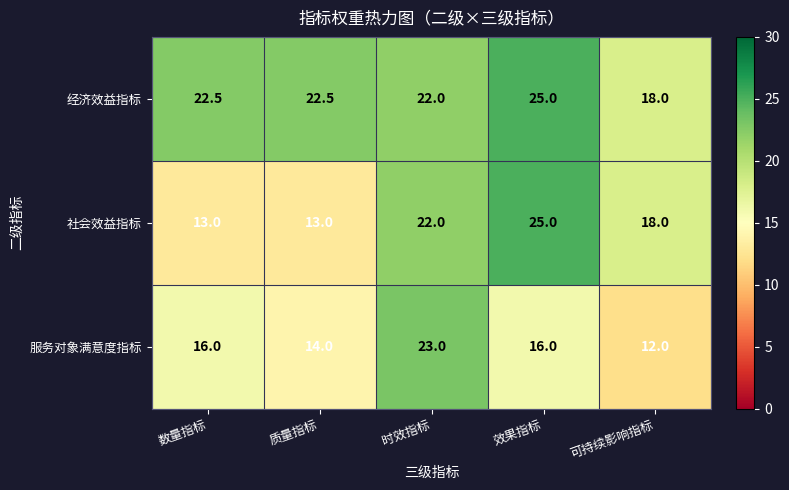

What is the spread (max minus min) of values at 质量指标?

9.5